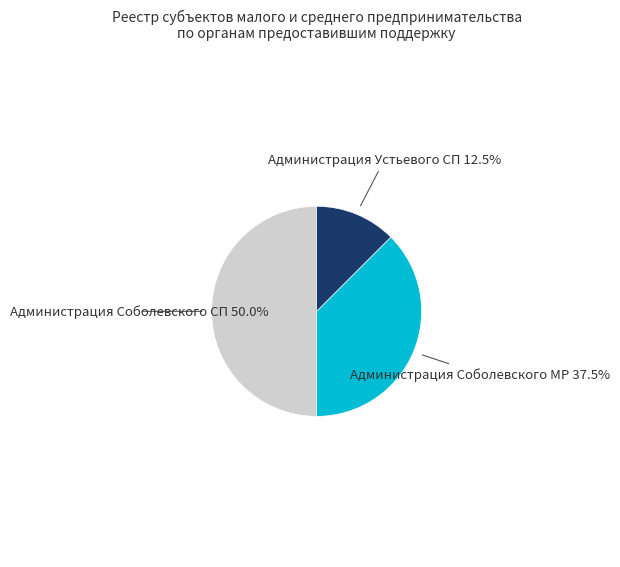

How much of the chart is everything except Администрация Соболевского СП?

50.0%